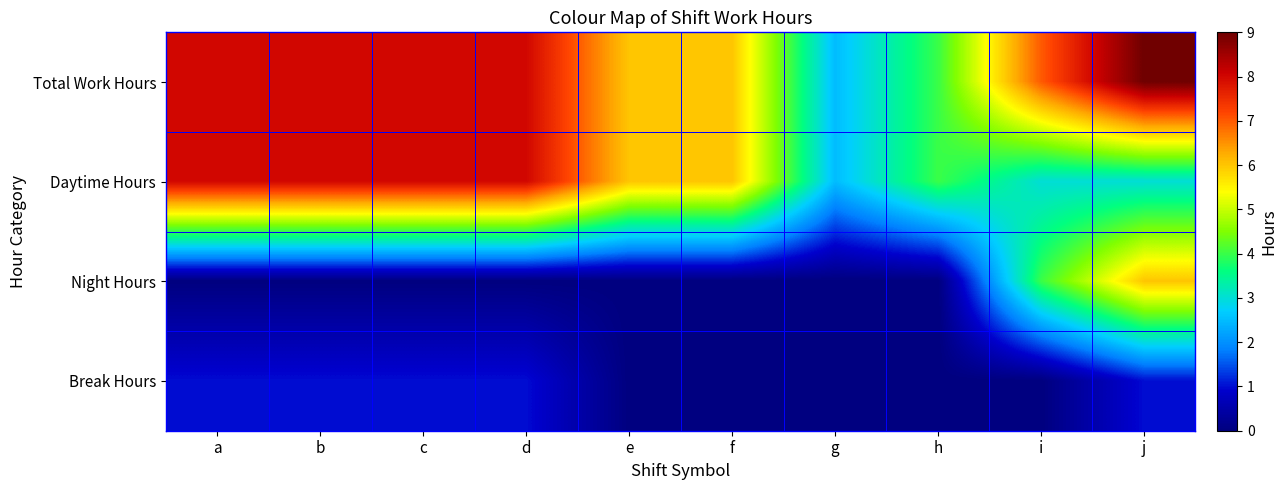

Reading left to right, what are all the values shown in this chart?

Total Work Hours: a=8.0	b=8.0	c=8.0	d=8.0	e=6.0	f=6.0	g=2.5	h=4.0	i=7.0	j=9.0
Daytime Hours: a=8.0	b=8.0	c=8.0	d=8.0	e=6.0	f=6.0	g=2.5	h=4.0	i=3.0	j=3.0
Night Hours: a=0.0	b=0.0	c=0.0	d=0.0	e=0.0	f=0.0	g=0.0	h=0.0	i=4.0	j=6.0
Break Hours: a=1.0	b=1.0	c=1.0	d=1.0	e=0.0	f=0.0	g=0.0	h=0.0	i=0.0	j=1.0